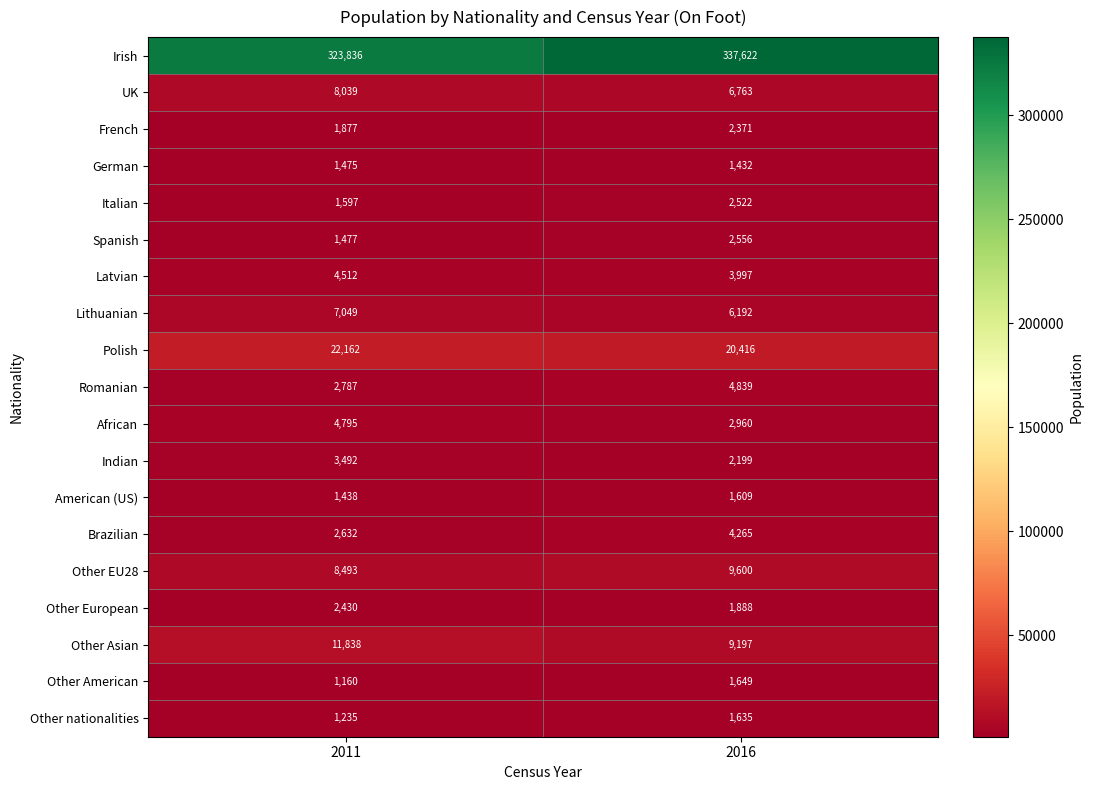

Which series changed the most between 2011 and 2016?

Irish